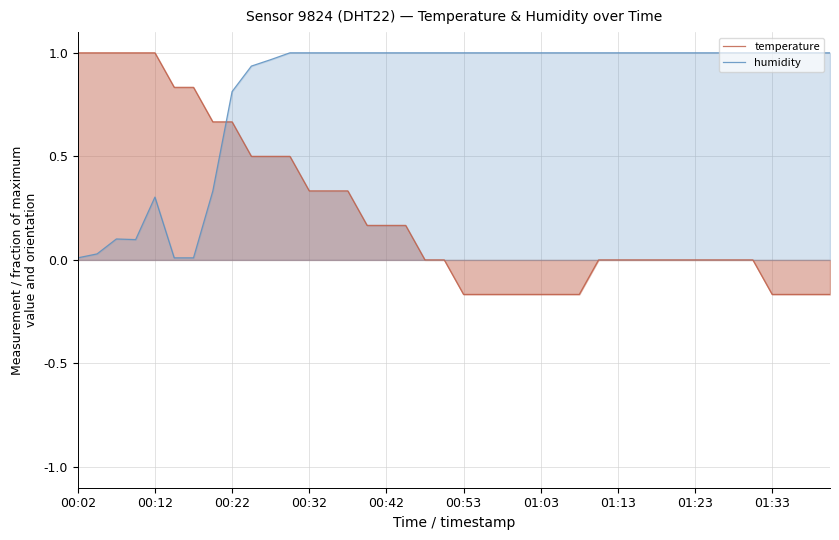

Which series has the largest range (max minus min)?

temperature